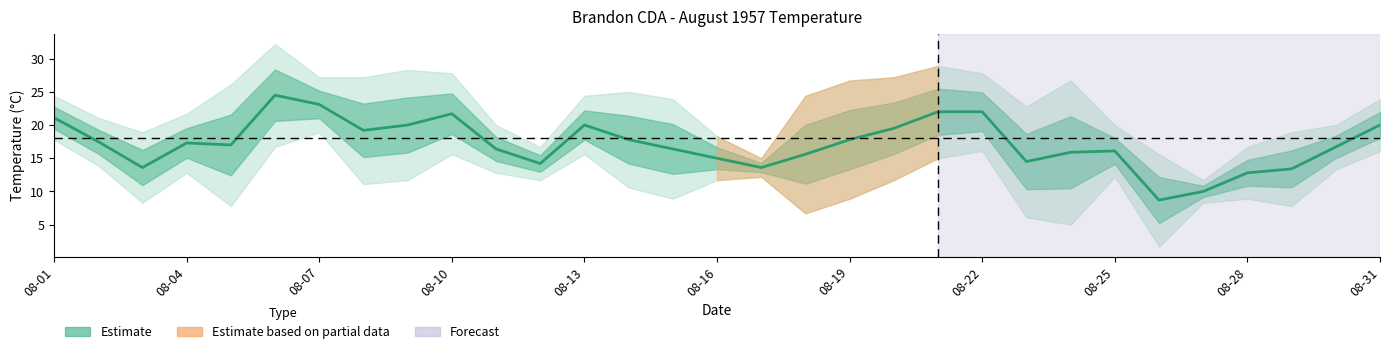

What is the value of the 17th point from the left?

13.6